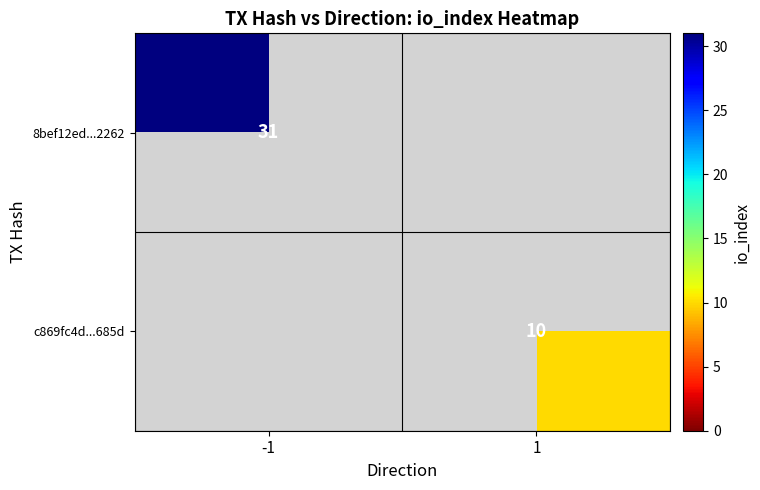

Is it true that c869fc4d...685d equals 10 at 1?

True